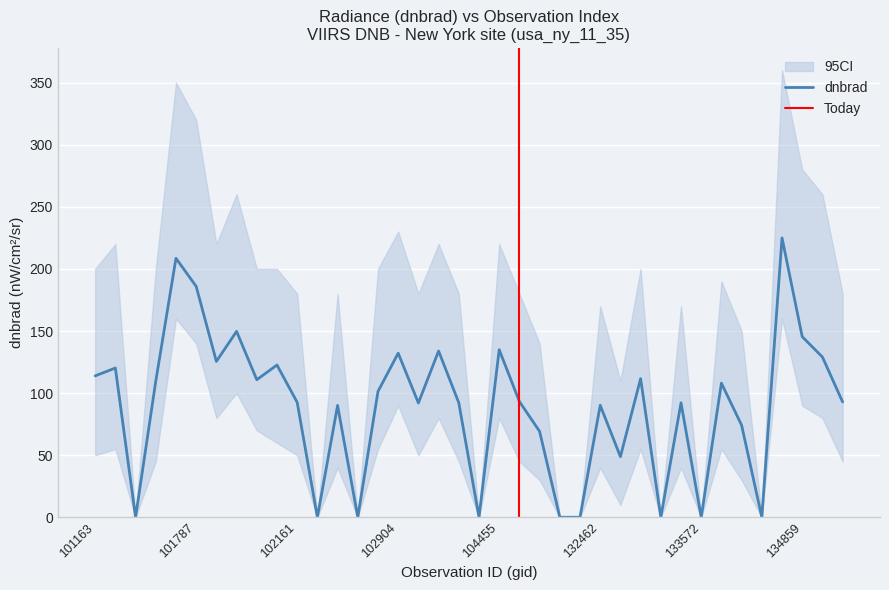

How many data points in dnbrad are above 93?

19